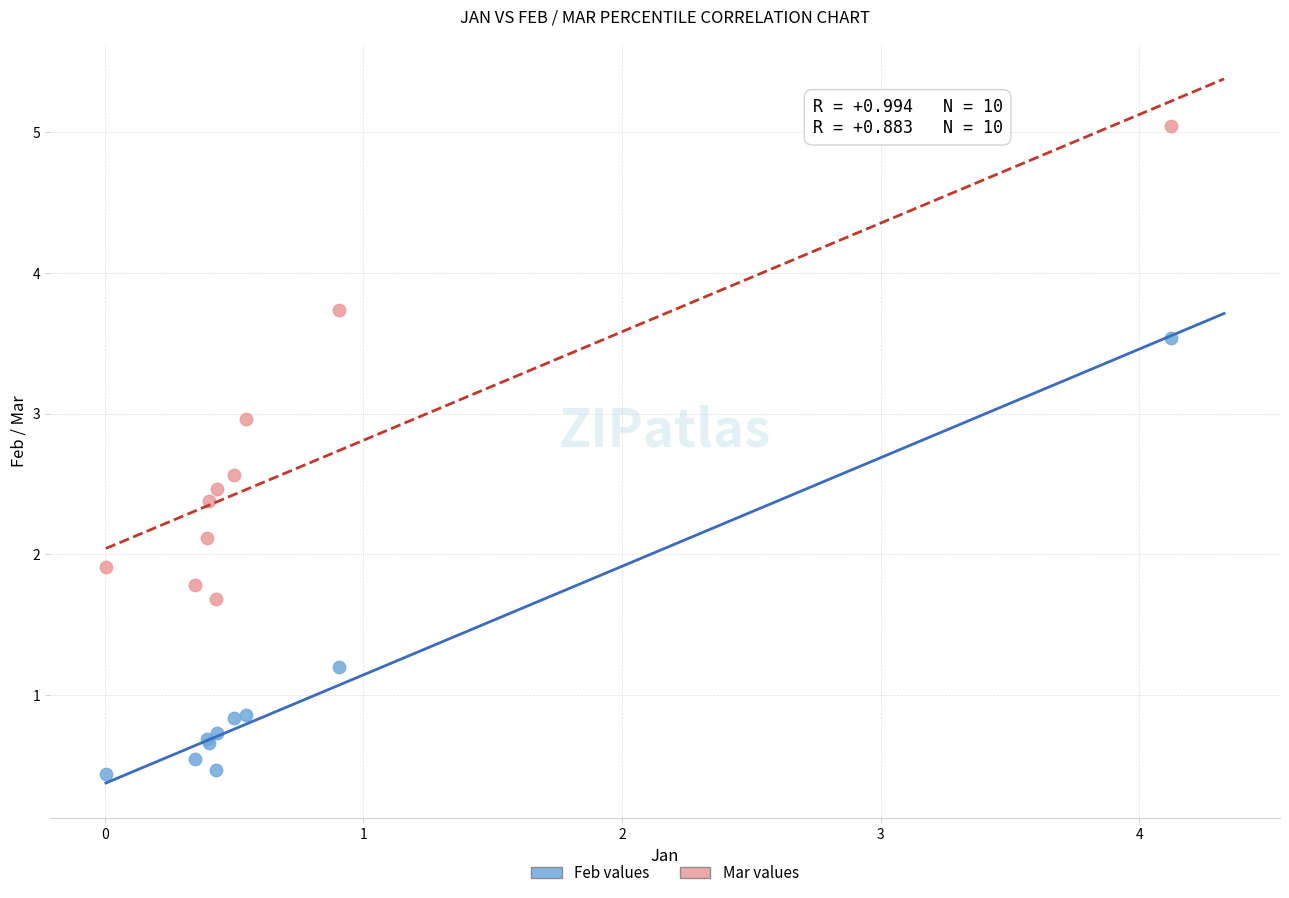

Which series contains the lowest Y value?

Feb values